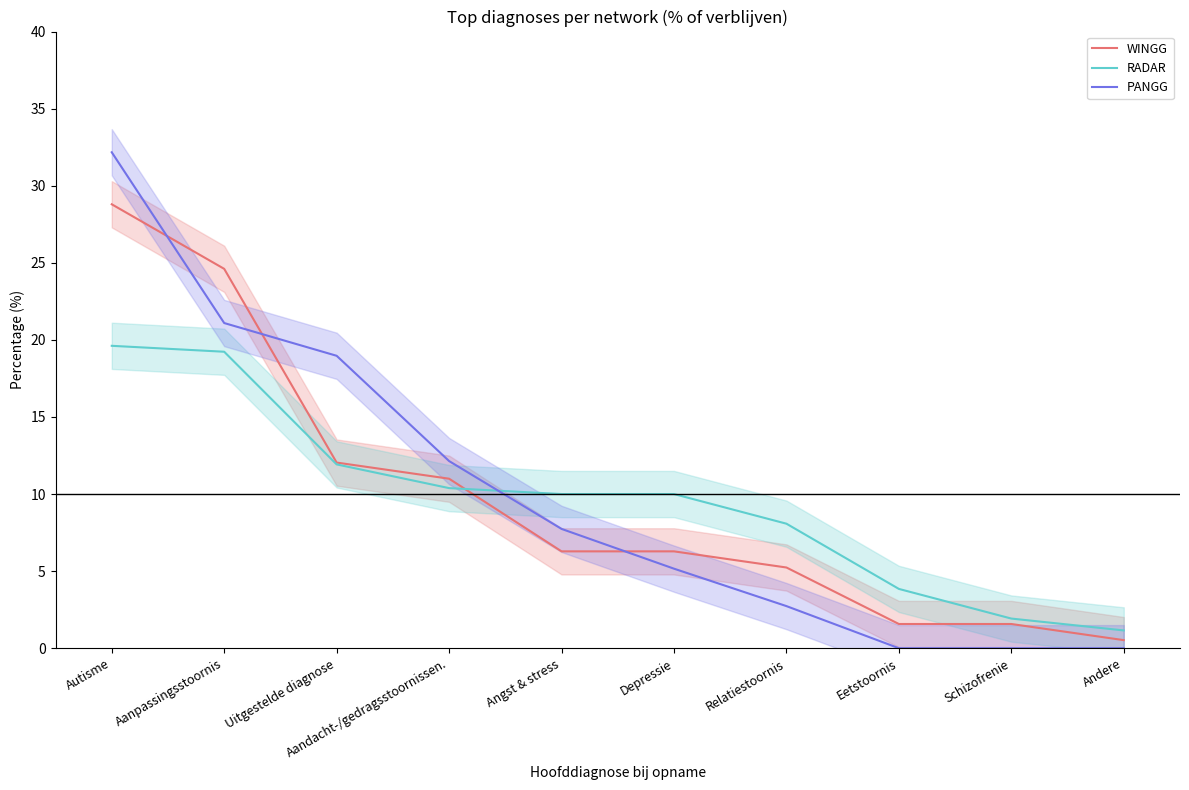

What is the maximum value shown in the chart?

32.2